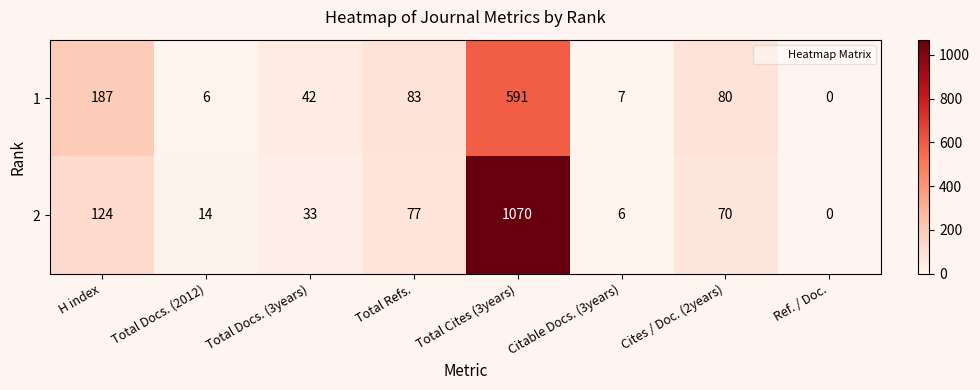

At Total Refs., list the series in order from largest to smallest.

1, 2